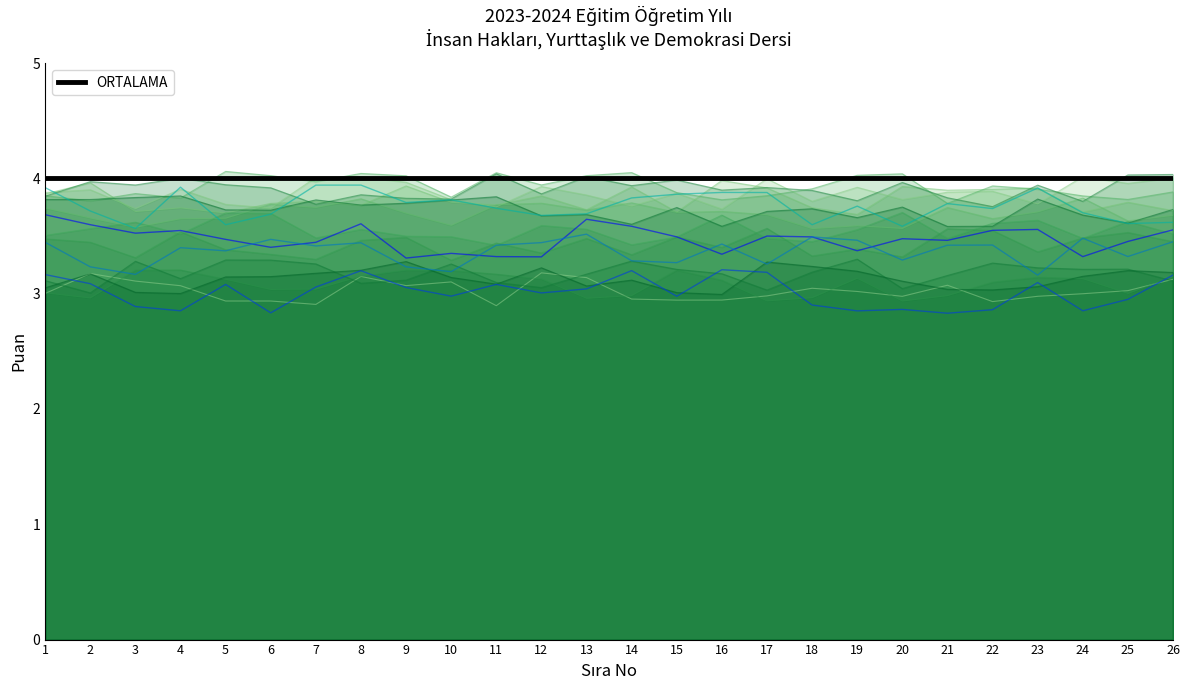

Where is the first local minimum for Alt seri 1?

3